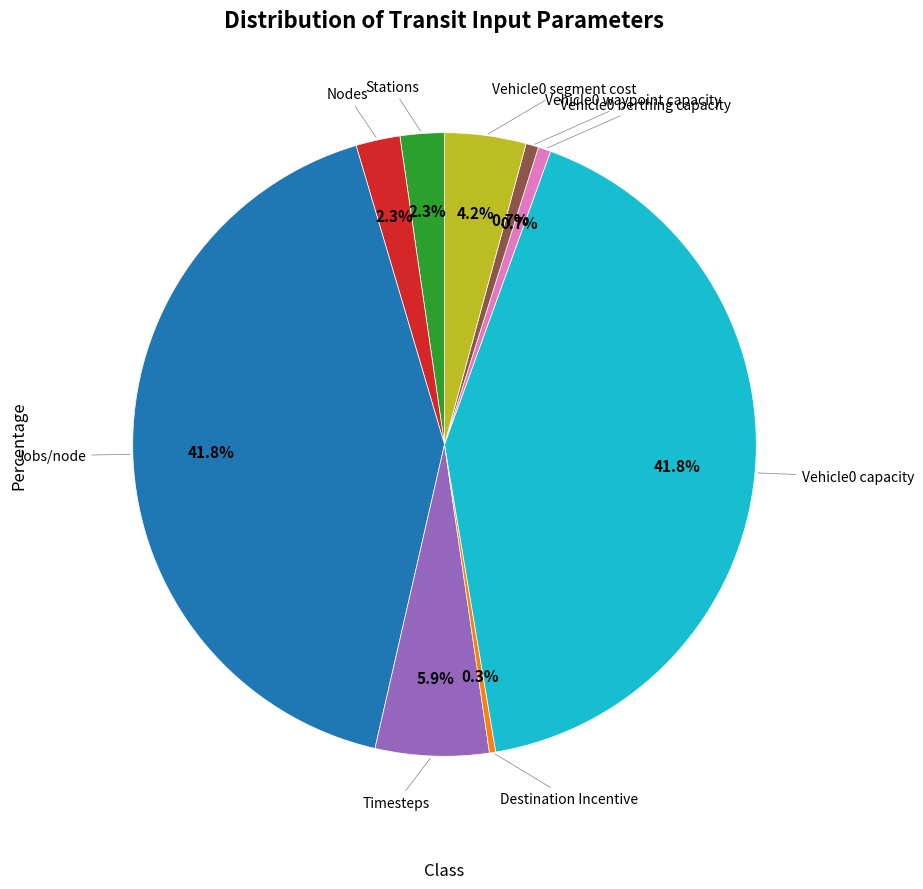

How many segments does this pie chart have?

9